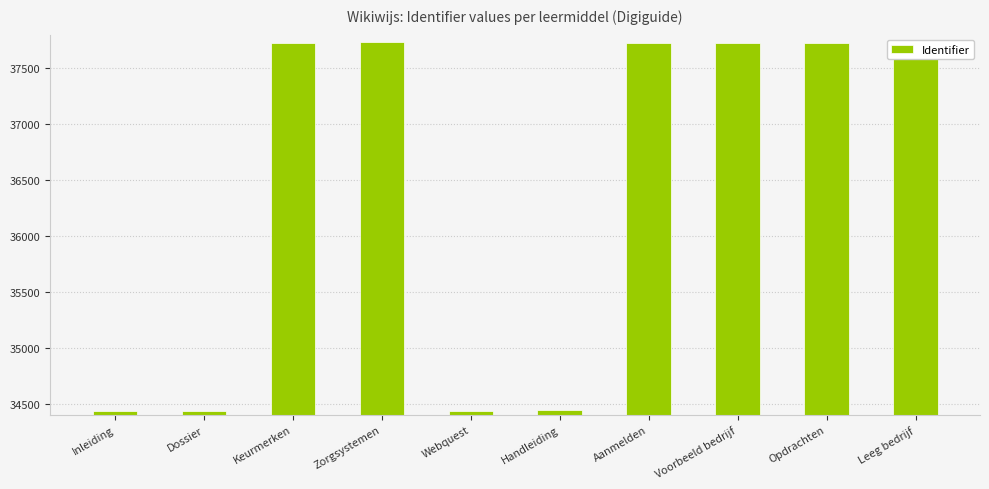

The chart shows a value of 37728 at Leeg bedrijf. True or false?

True